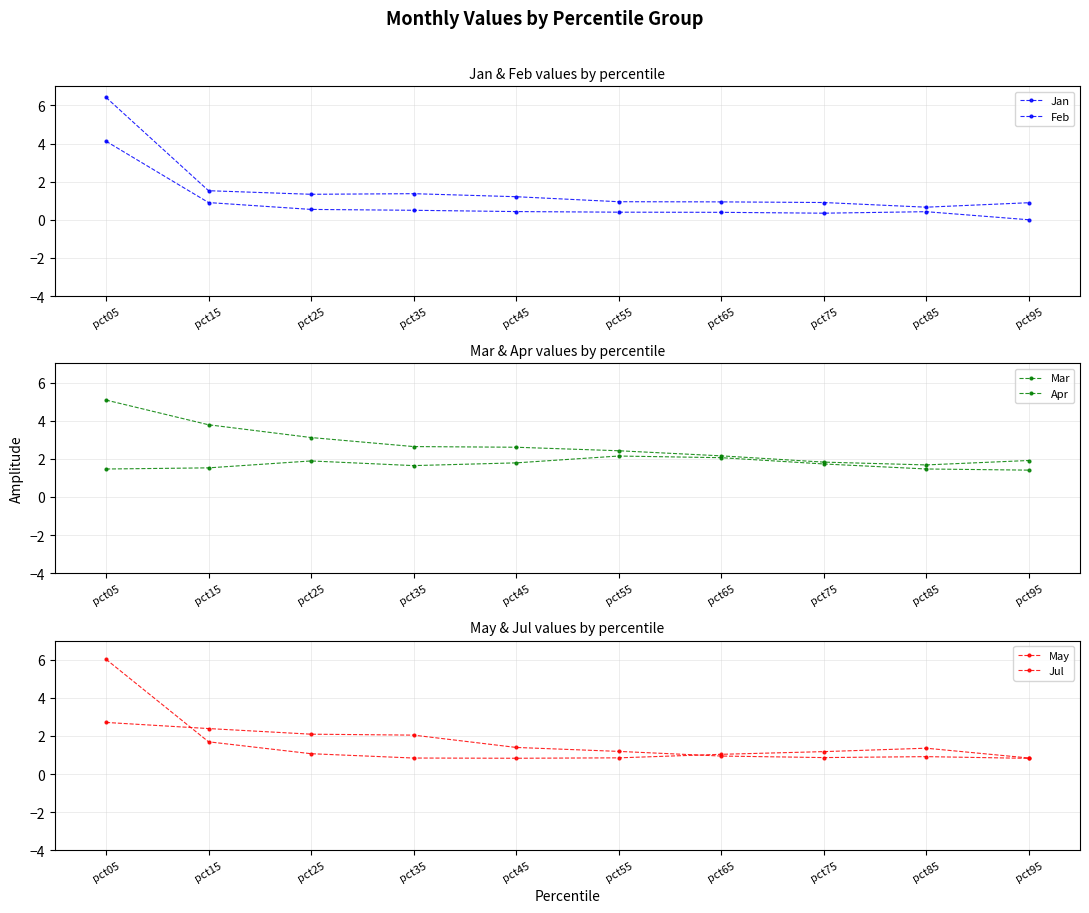

What value does the Jul series have at pct55?

0.9